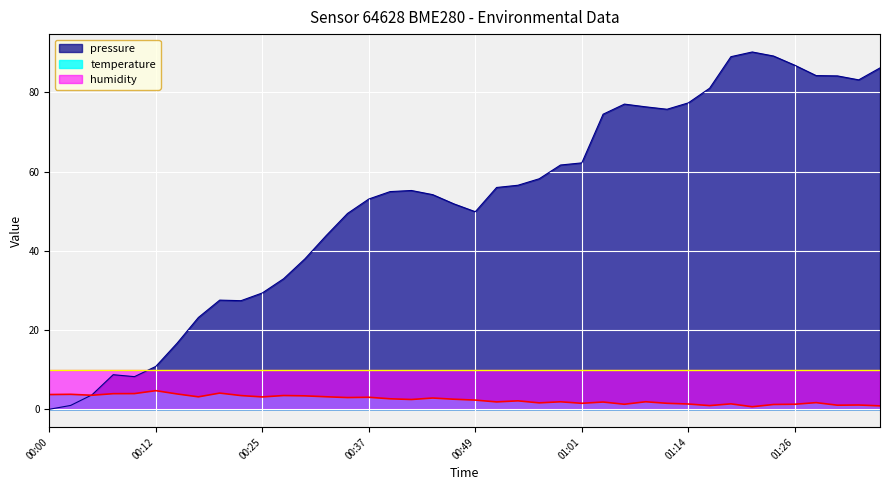

Rank the series by their maximum value, from lowest to highest.

temperature, humidity, pressure